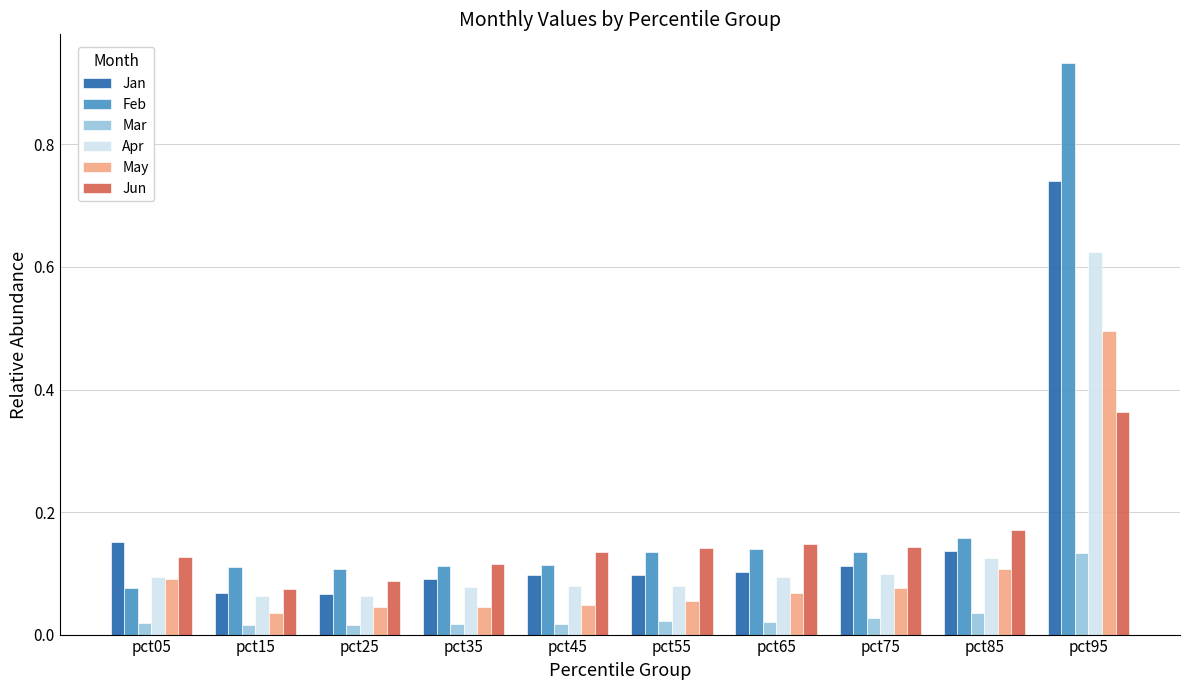

Which series has the widest spread of values?

Feb